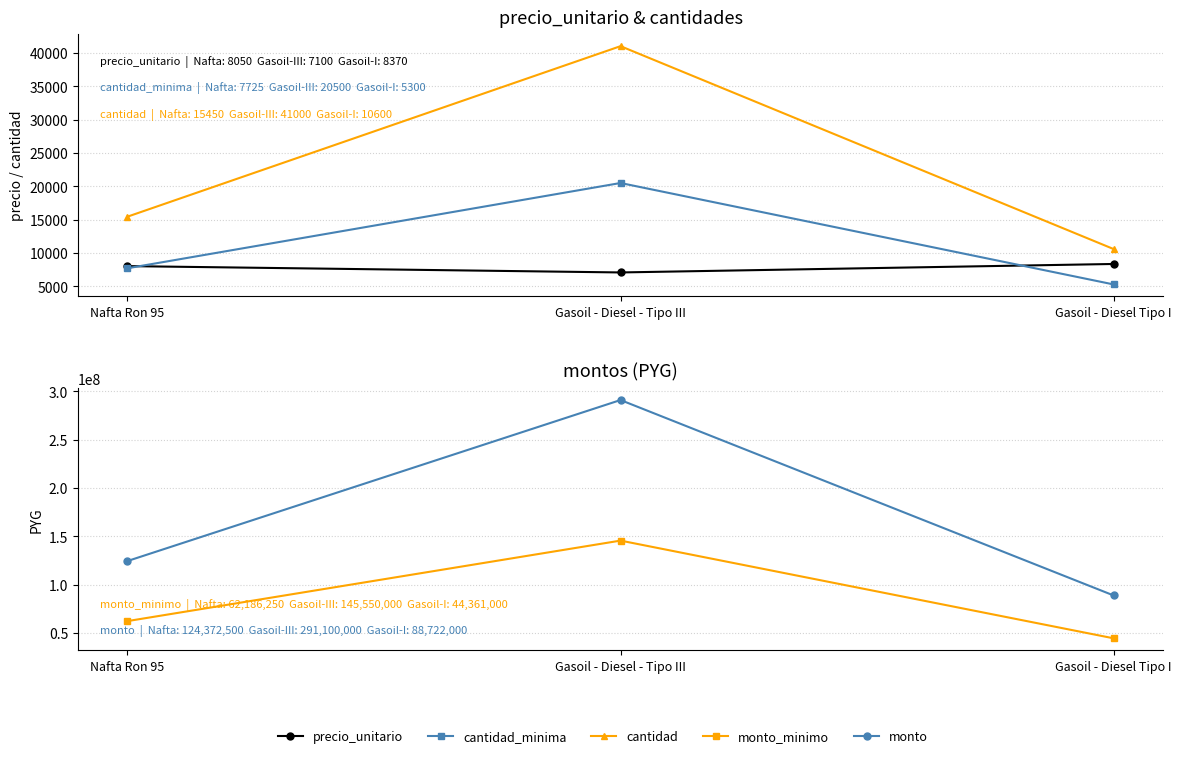

Count the cantidad_minima values in the range 5300 to 20500.

3